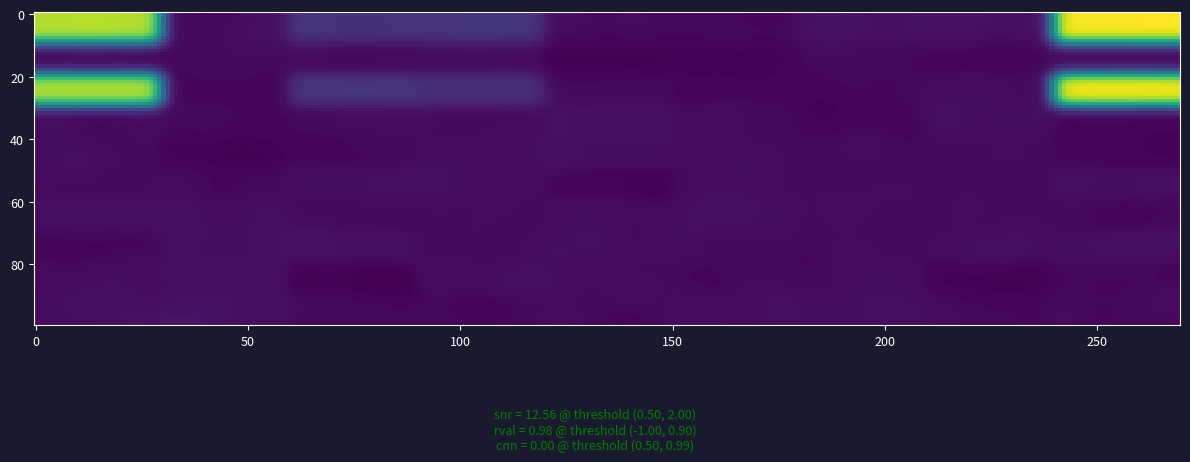

What is the maximum value shown in the chart?

558.0